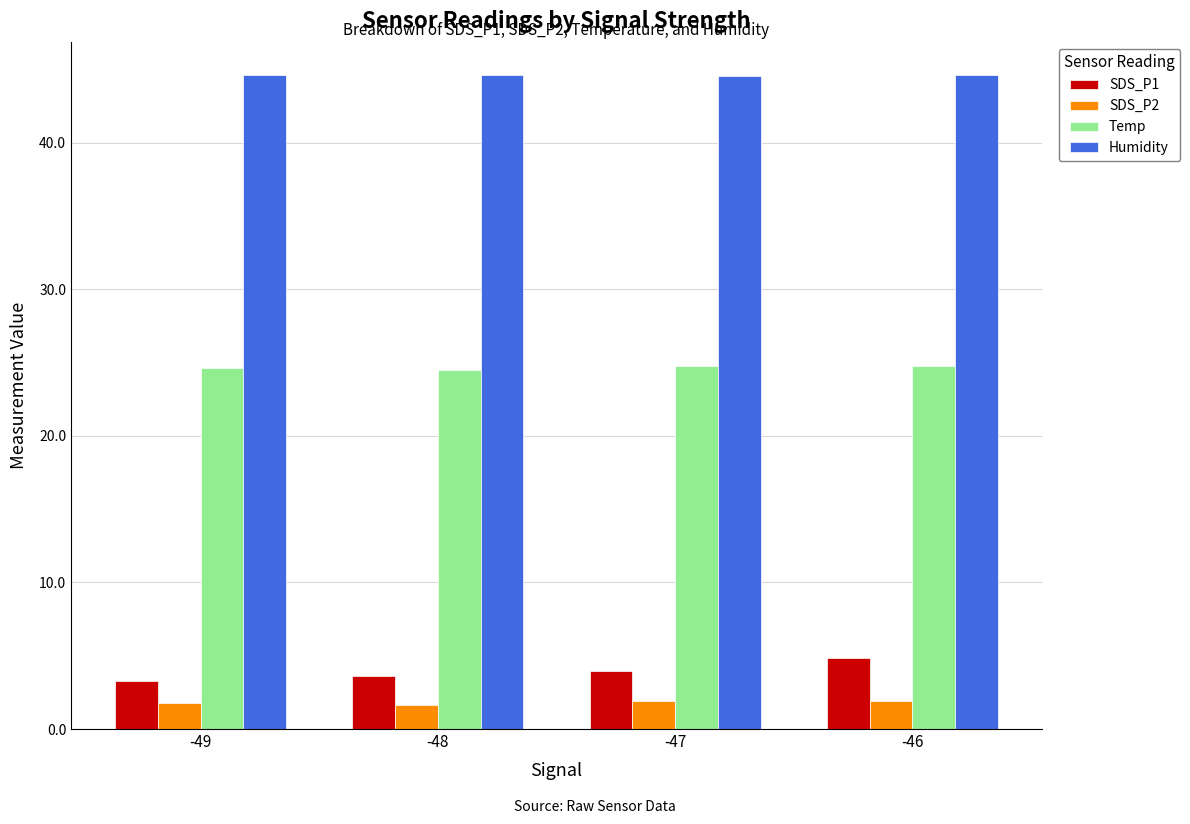

How many groups of bars are there?

4